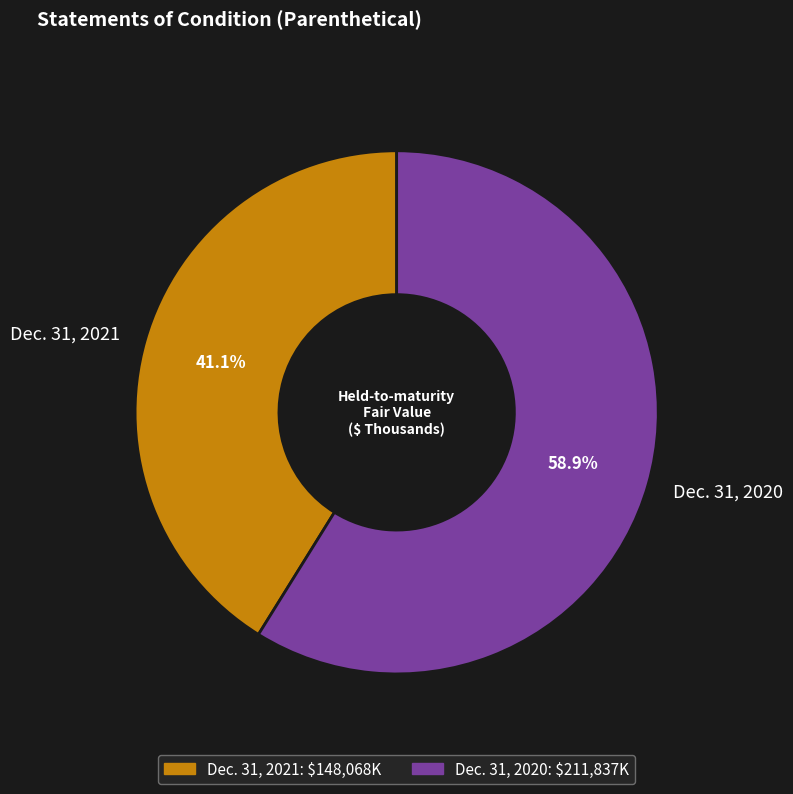

Count the number of slices in the pie.

2